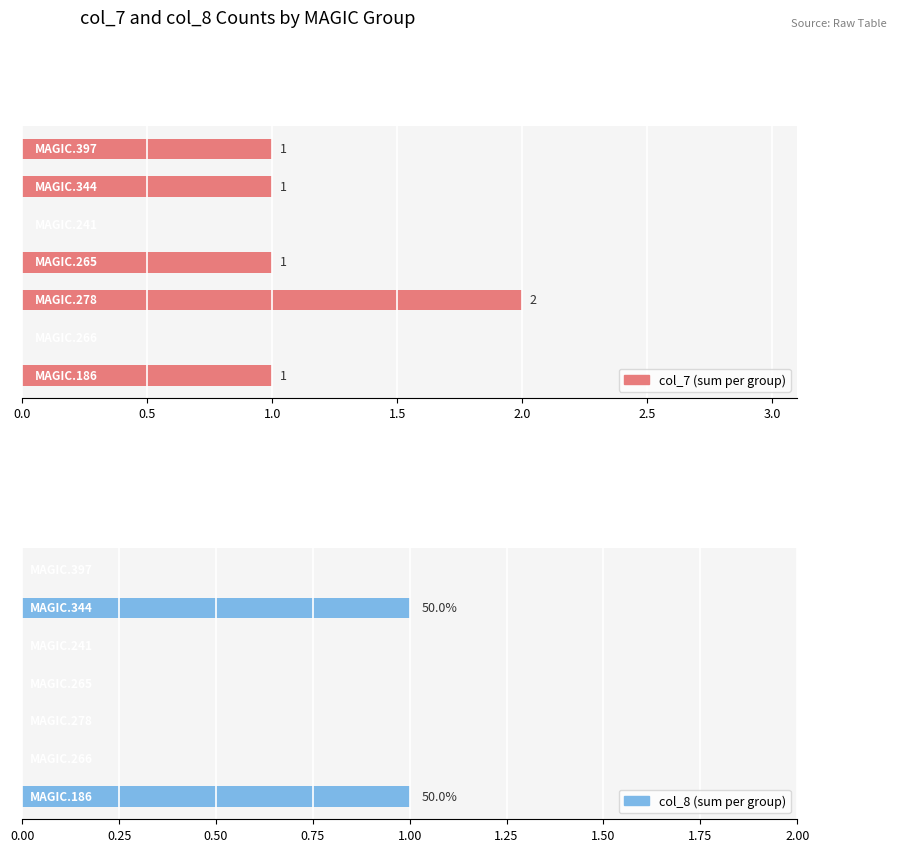

Reading right to left, extract all data points from this chart.

col_7: 1	1	0	1	2	0	1
col_8: 0	1	0	0	0	0	1